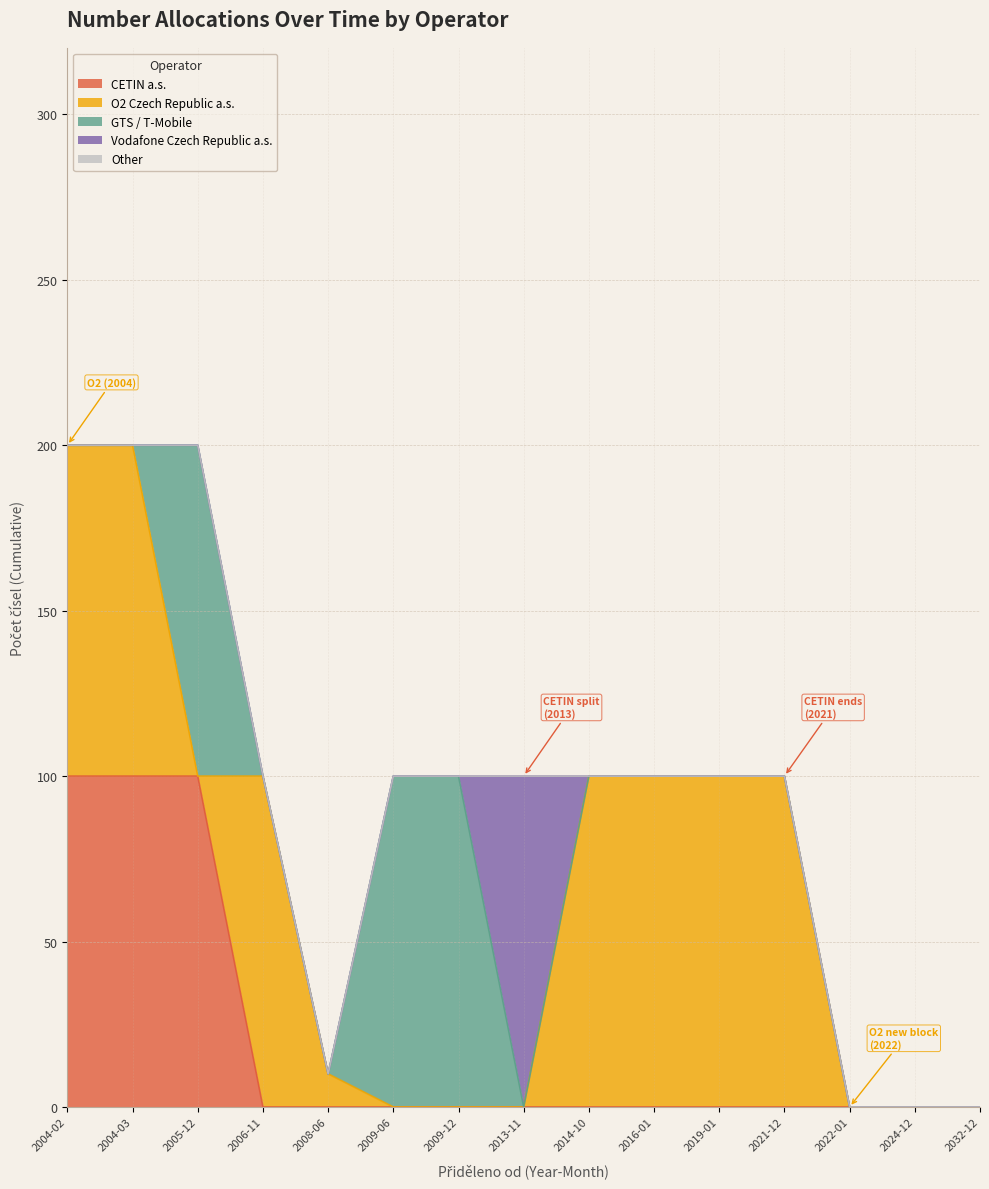

Between 2019-01 and 2024-12, which is larger?

2019-01